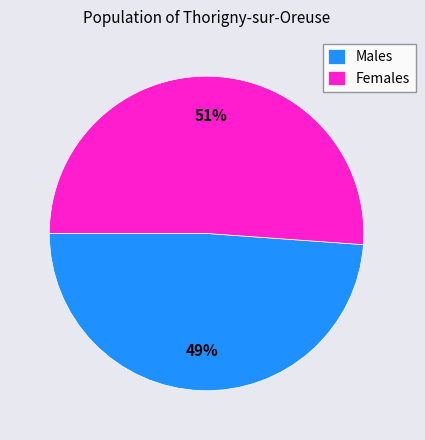

Approximately how many times larger is the value at Males compared to Females?

1.0